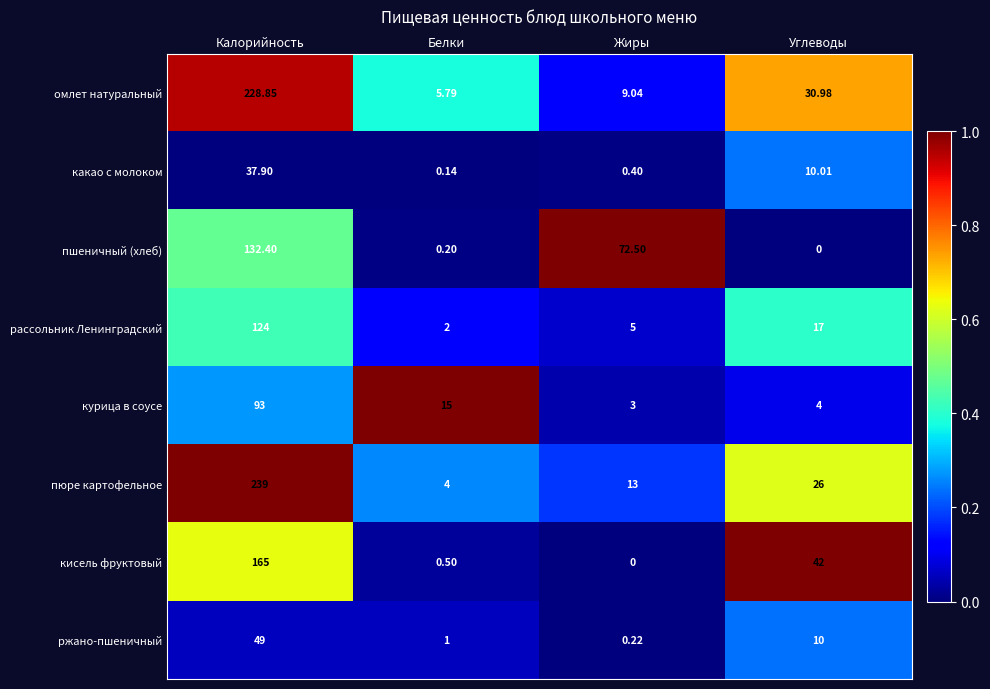

List the series in order of their peak value, highest first.

пюре картофельное, омлет натуральный, кисель фруктовый, пшеничный (хлеб), рассольник Ленинградский, курица в соусе, ржано-пшеничный, какао с молоком